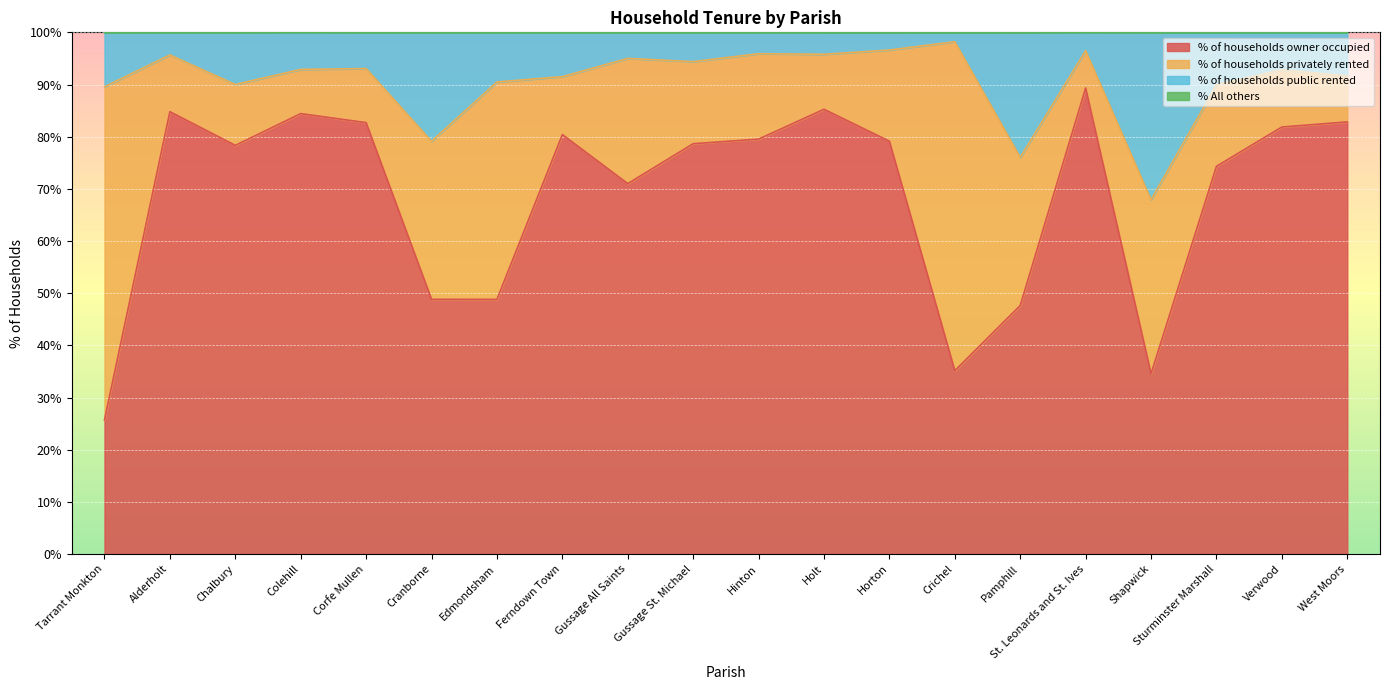

Is it true that % of households owner occupied equals 89.3 at St. Leonards and St. Ives?

True